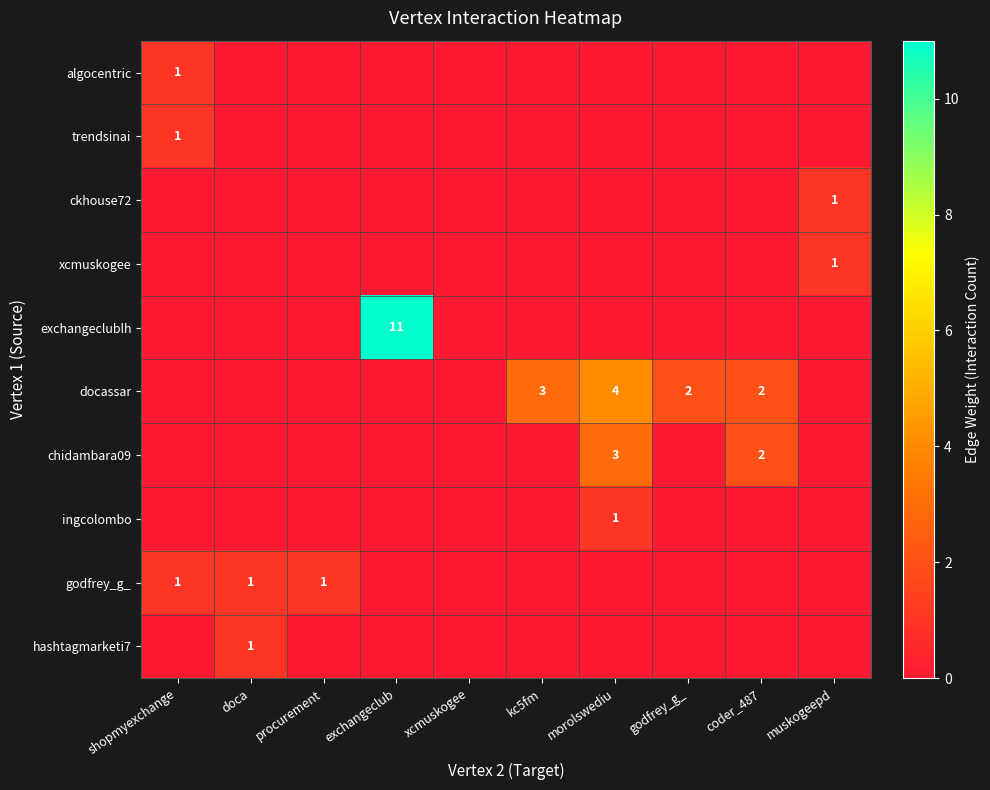

Which has a higher value, shopmyexchange or muskogeepd?

shopmyexchange